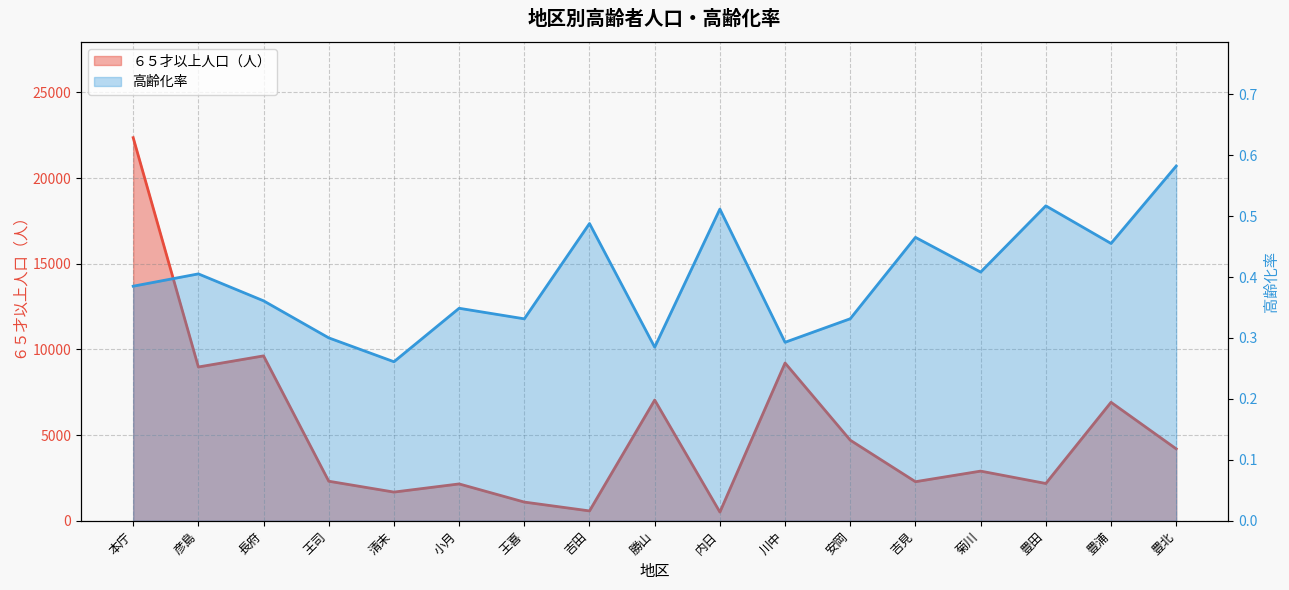

What are all the series names shown in the legend?

６５才以上人口（人）, 高齢化率